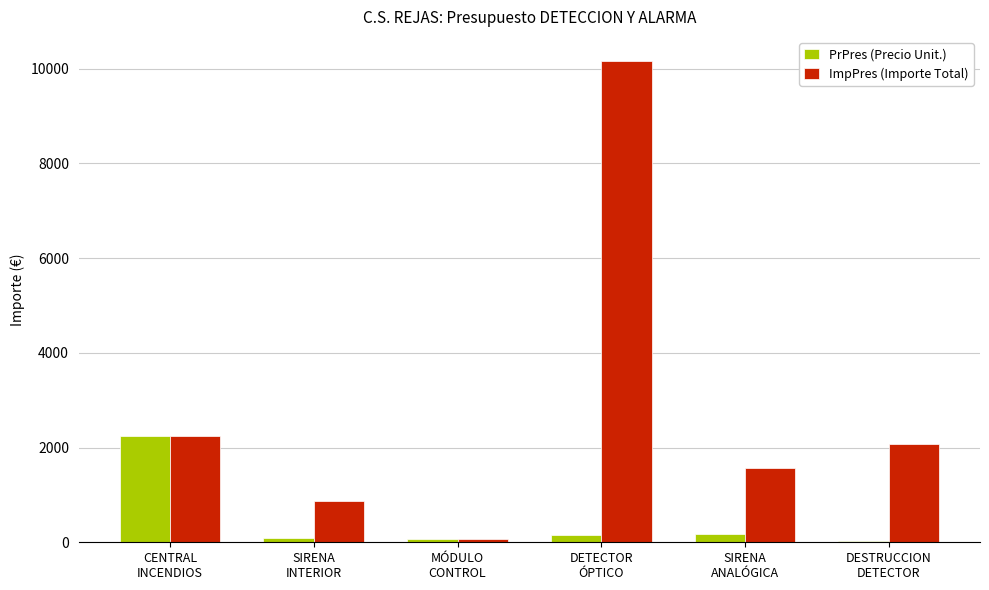

Which series has the widest spread of values?

ImpPres (Importe Total)